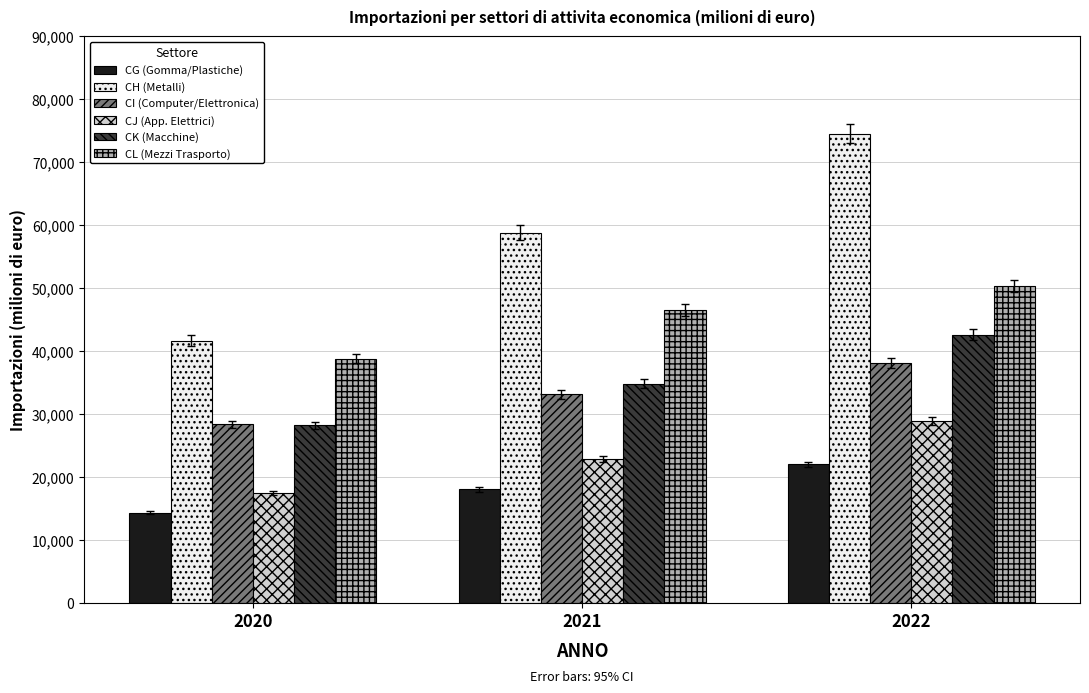

How many bars are there in total?

18